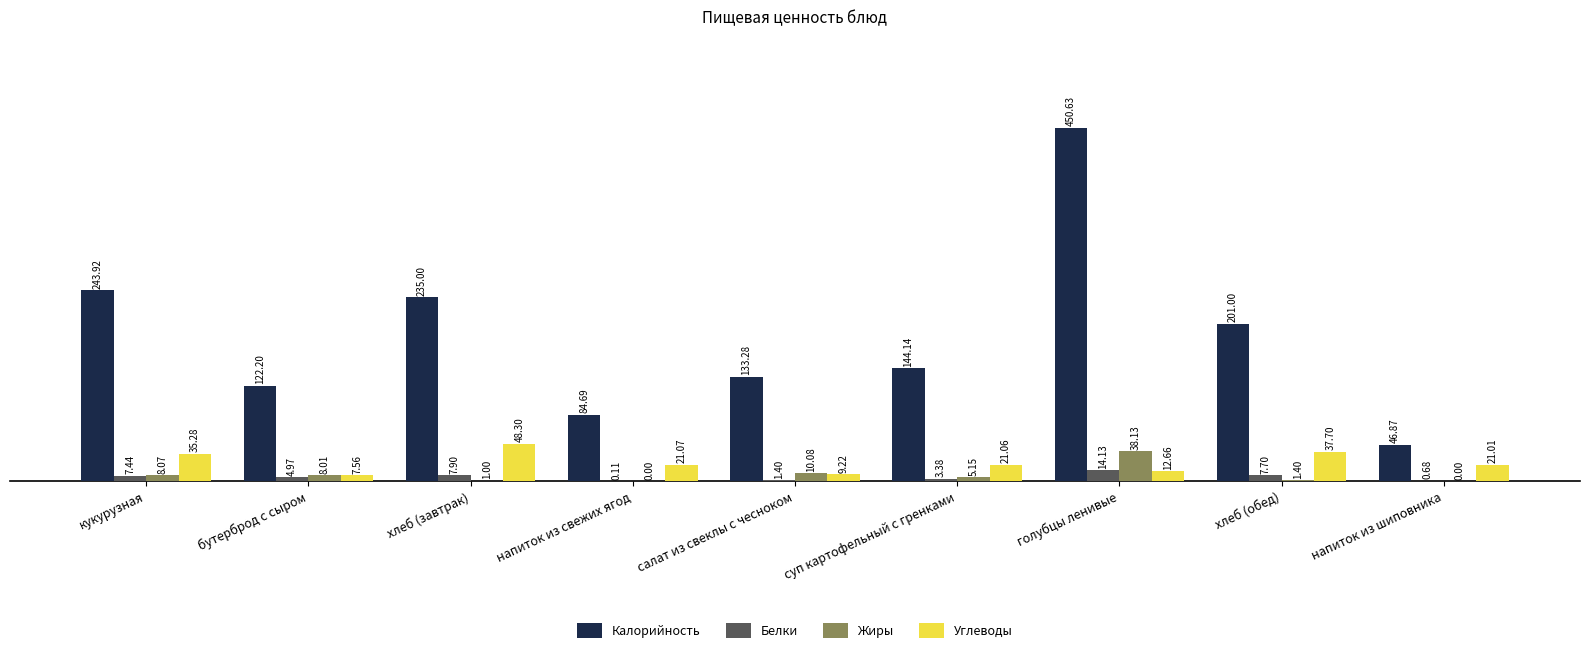

Which label corresponds to the largest value in the chart?

голубцы ленивые